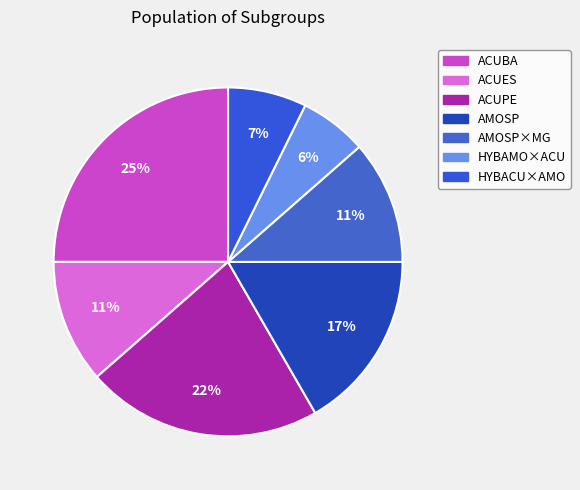

Which slice is the smallest?

HYBAMO×ACU